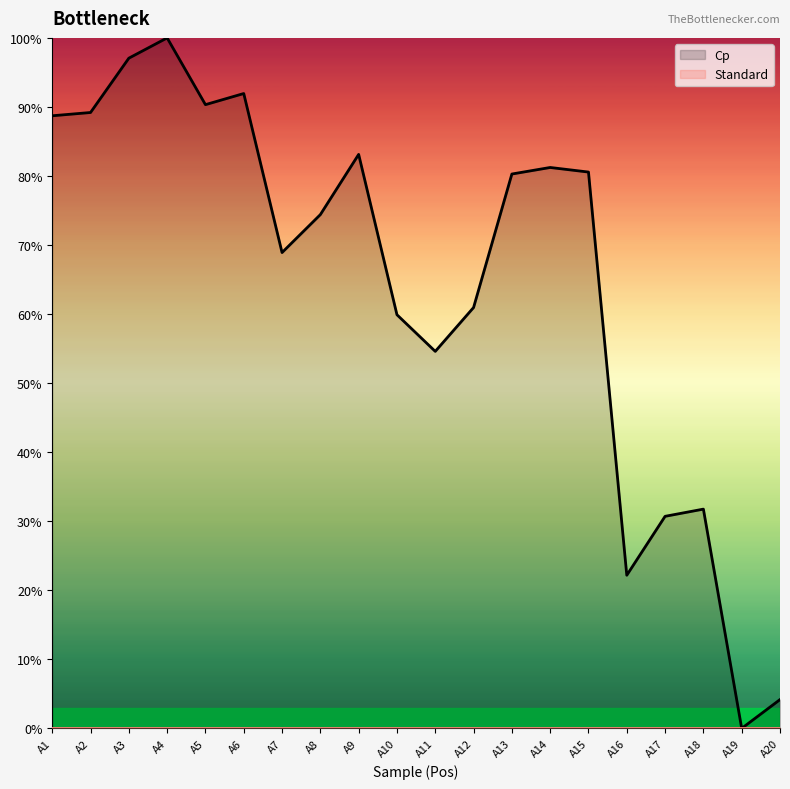

True or false: Cp and Standard intersect in this chart.

False